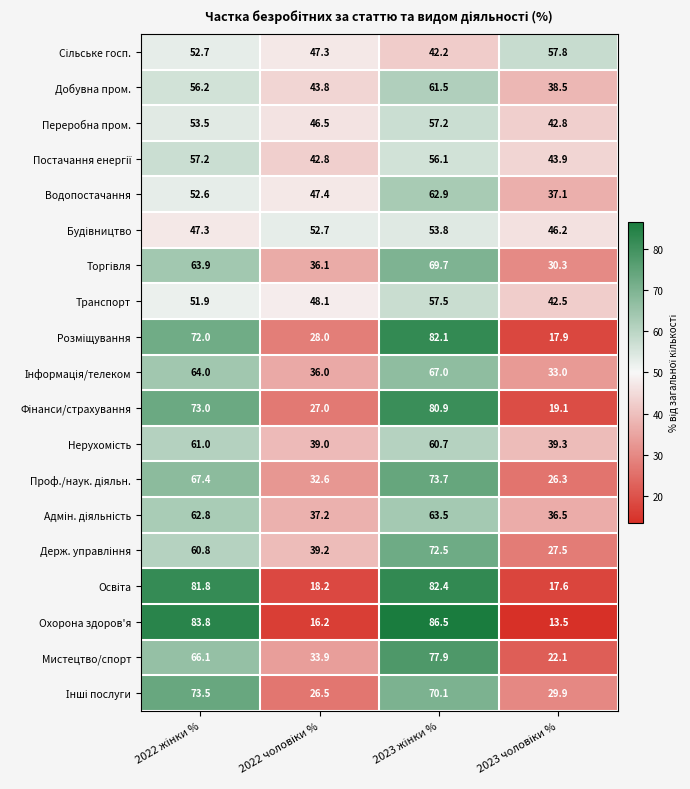

What is the difference between the maximum and minimum values in the Охорона здоров'я series?

73.0